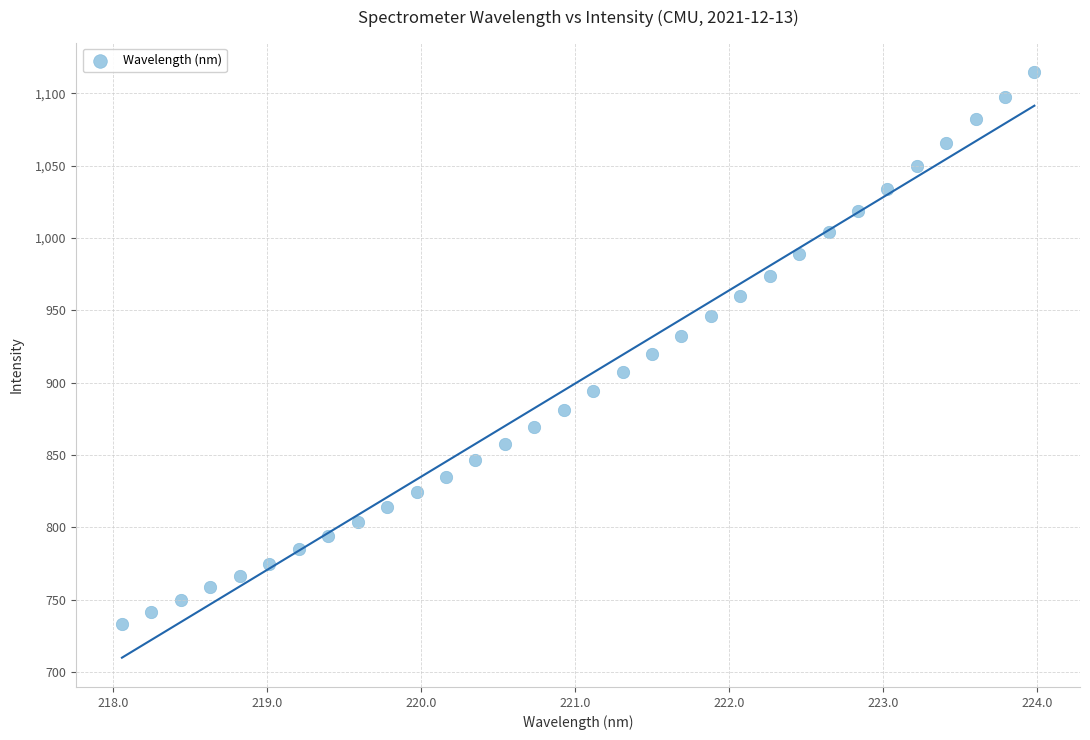

What is the range of X values (max minus min)?

5.9